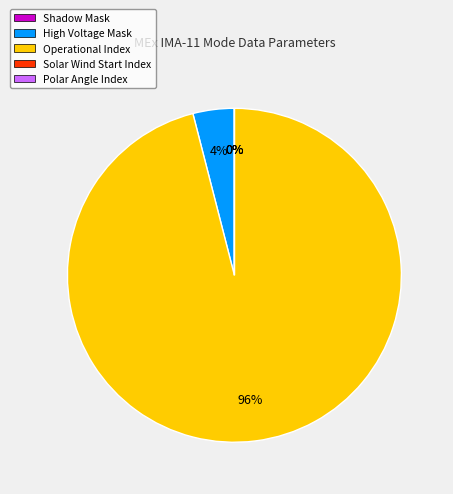

Is it true that High Voltage Mask is 4% of the pie?

True